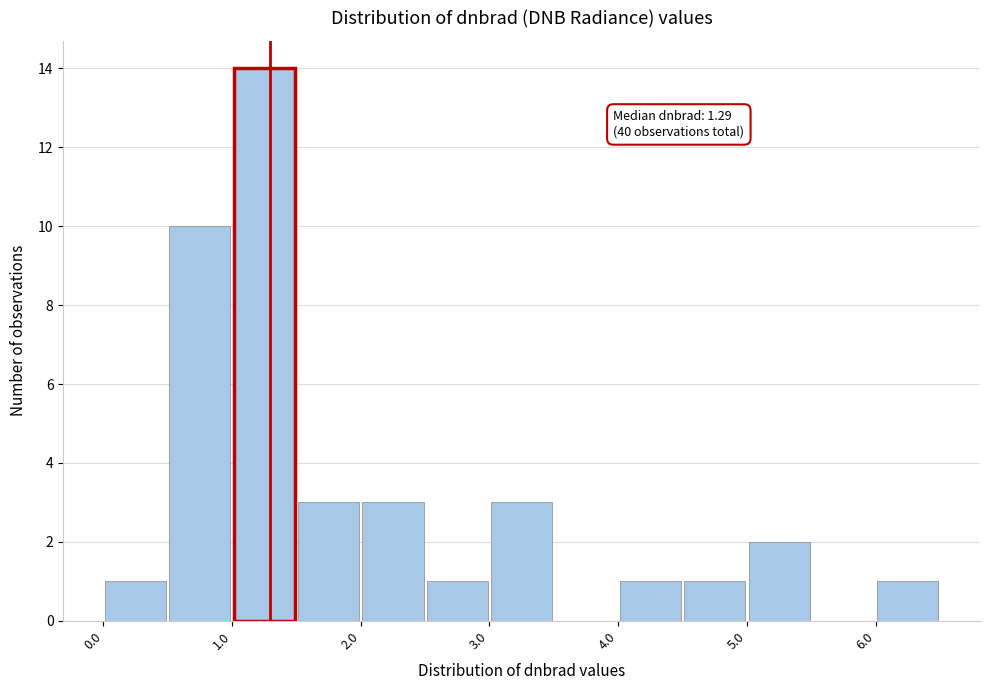

Which range on the x-axis has the tallest bar?

1.0 to 1.5